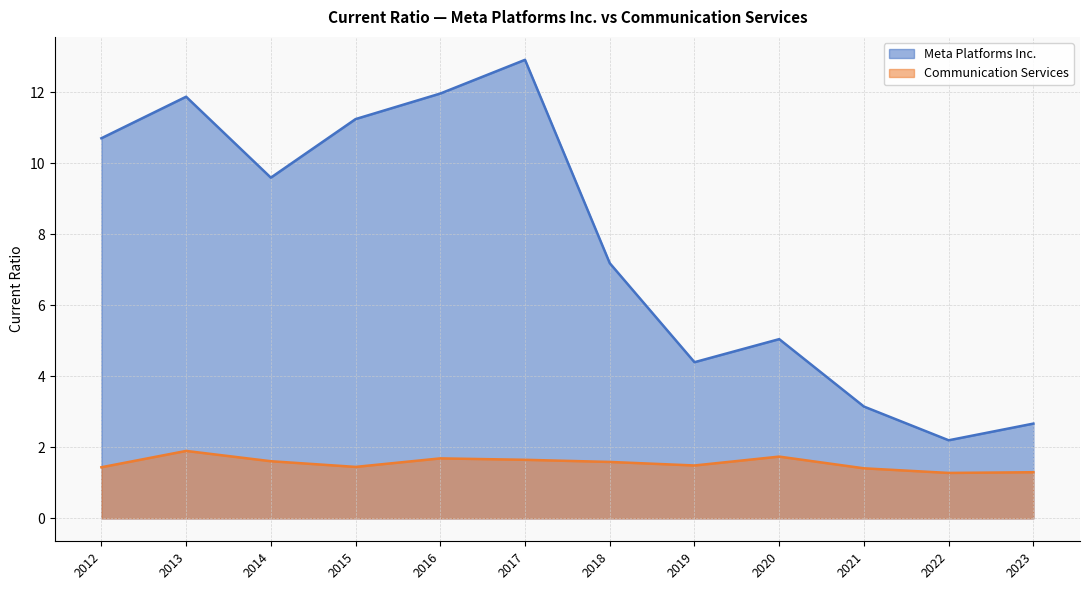

How many series are shown in this chart?

2